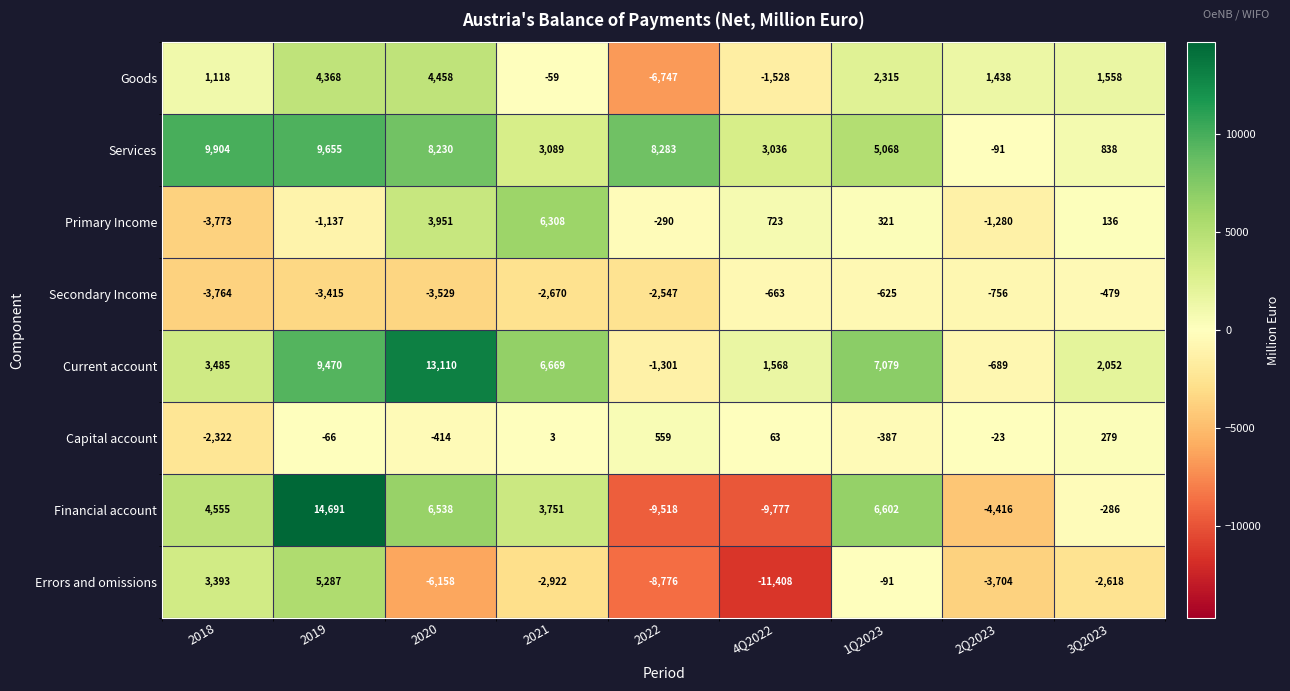

The value of Secondary Income at 3Q2023 is -479. True or false?

True